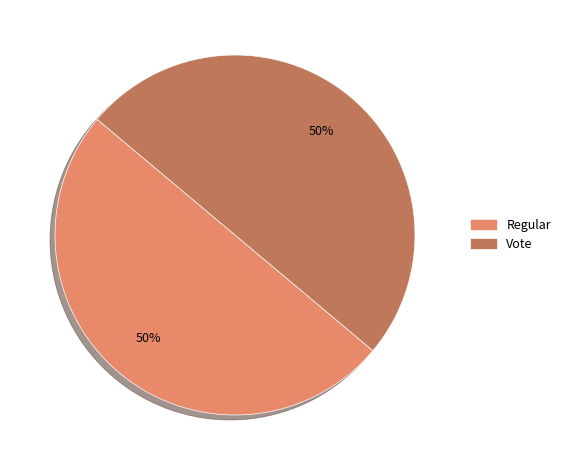

How many slices are in this pie chart?

2